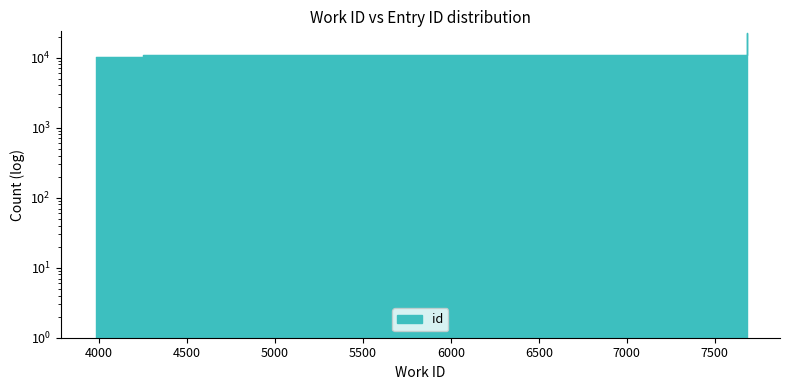

True or false: the data shows 22813 at 7686.

True